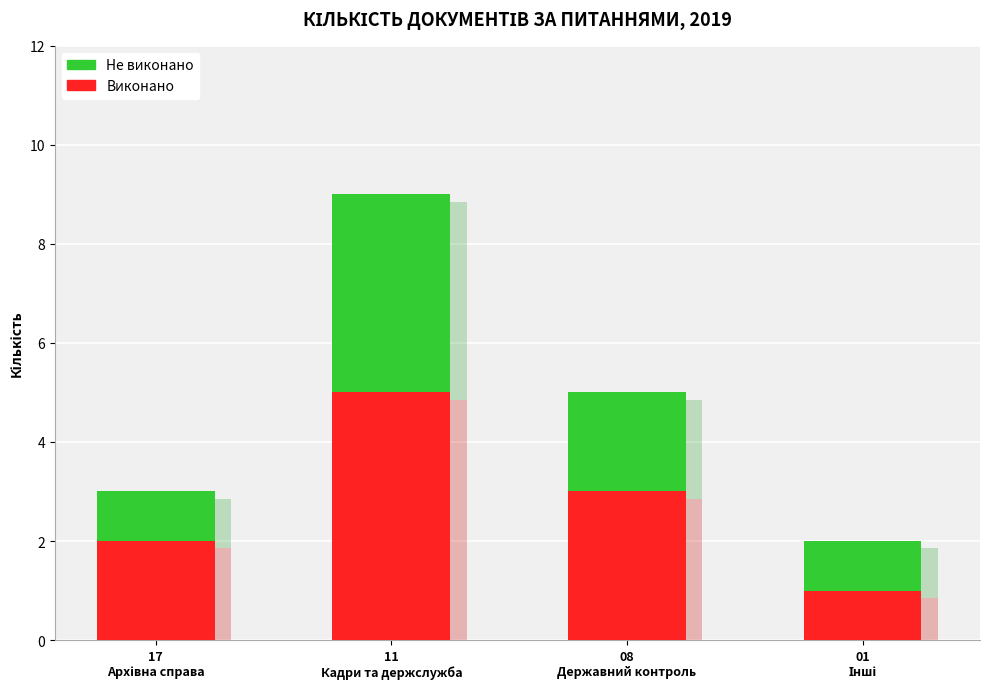

What is the label of the 3rd bar from the left?

08
Державний контроль